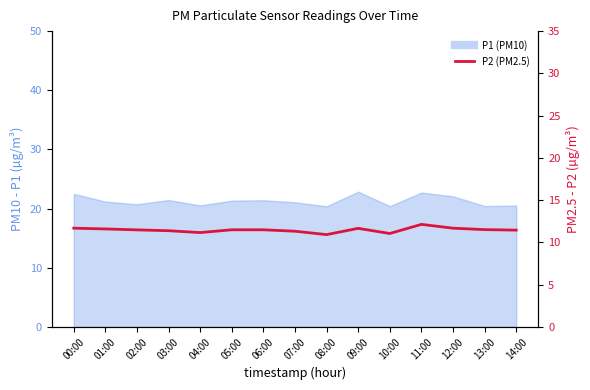

Which label corresponds to the largest value in the chart?

11:00